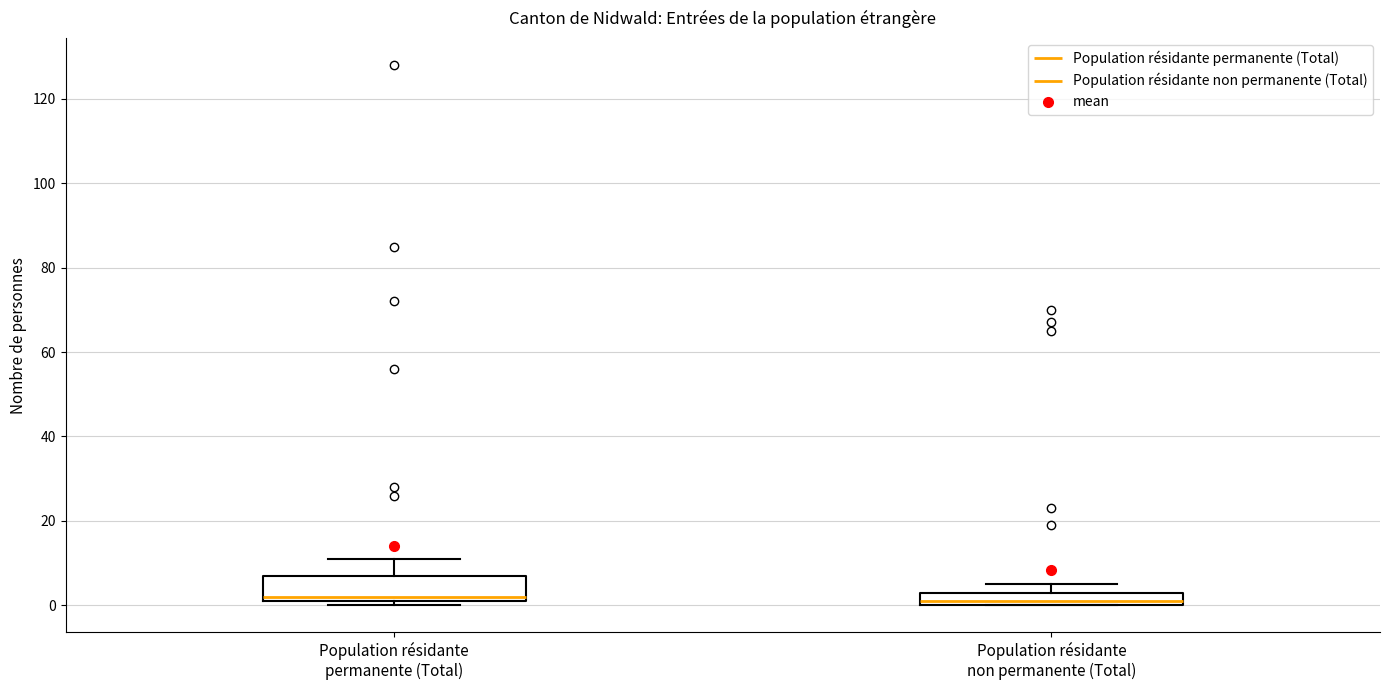

Reading left to right, read every box against the y-axis: the position of its median line, the range the box covers, and the ends of its whiskers. The values are not printed on the chart, so give them approximately, as read against the axis.

Population résidante permanente (Total): median 2 (just above the box's lower edge), box 2 to 8, whiskers 0 to 12
Population résidante non permanente (Total): median 2, box 0 to 4, whiskers 0 to 6